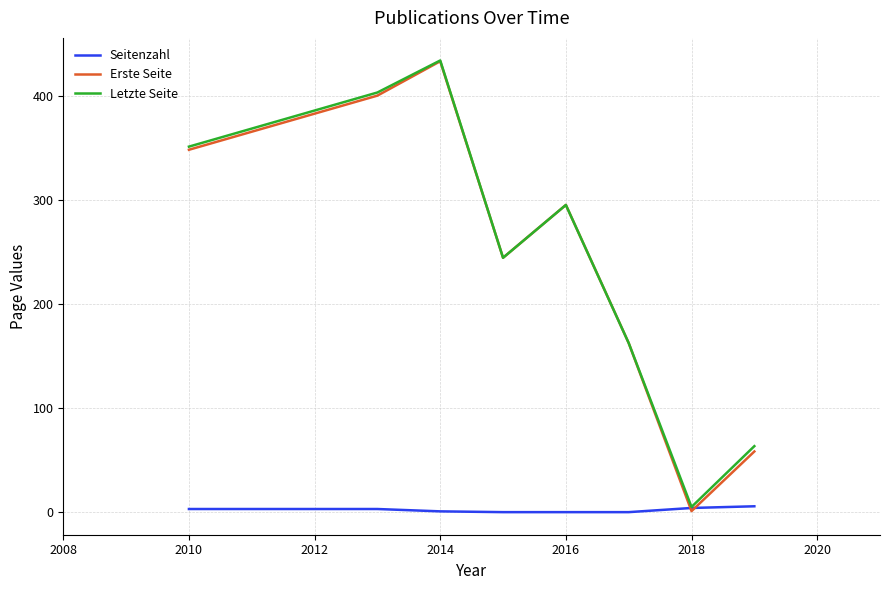

Which series has the largest range (max minus min)?

Erste Seite